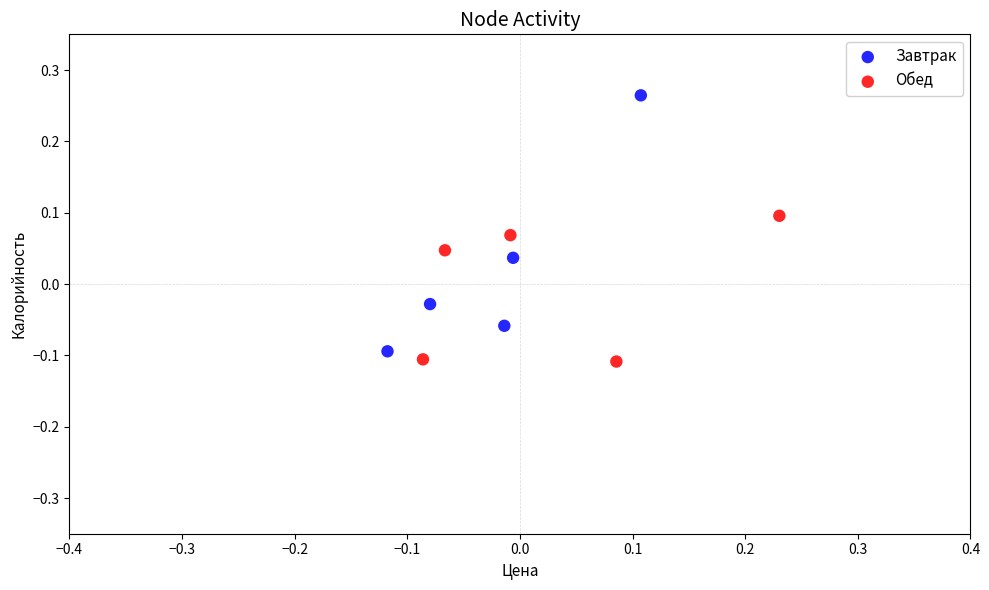

Which series contains the lowest Y value?

Завтрак